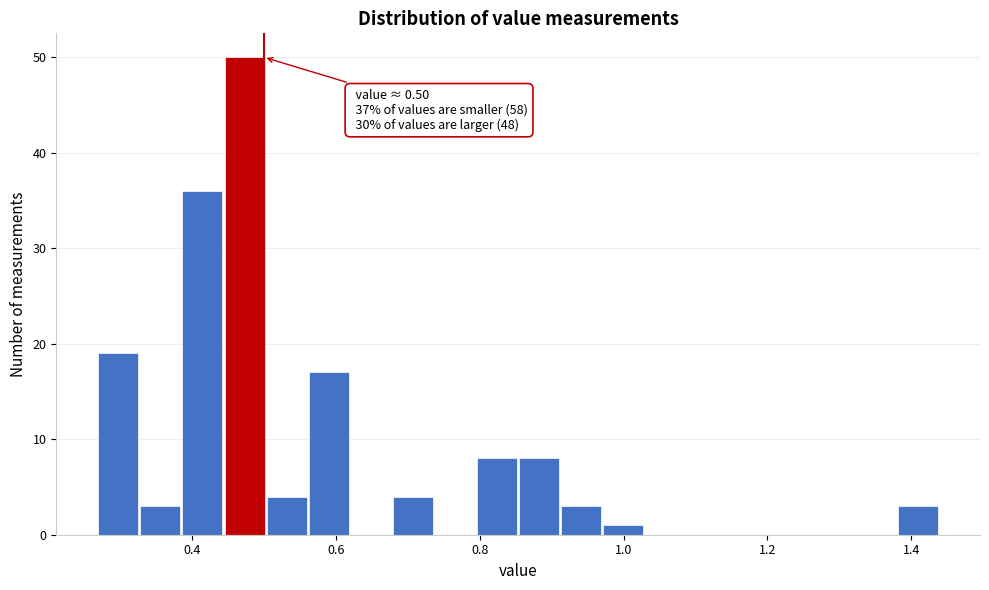

Around what value on the x-axis is the tallest bar? Give the approximate position of its centre, as read against the axis.

0.48